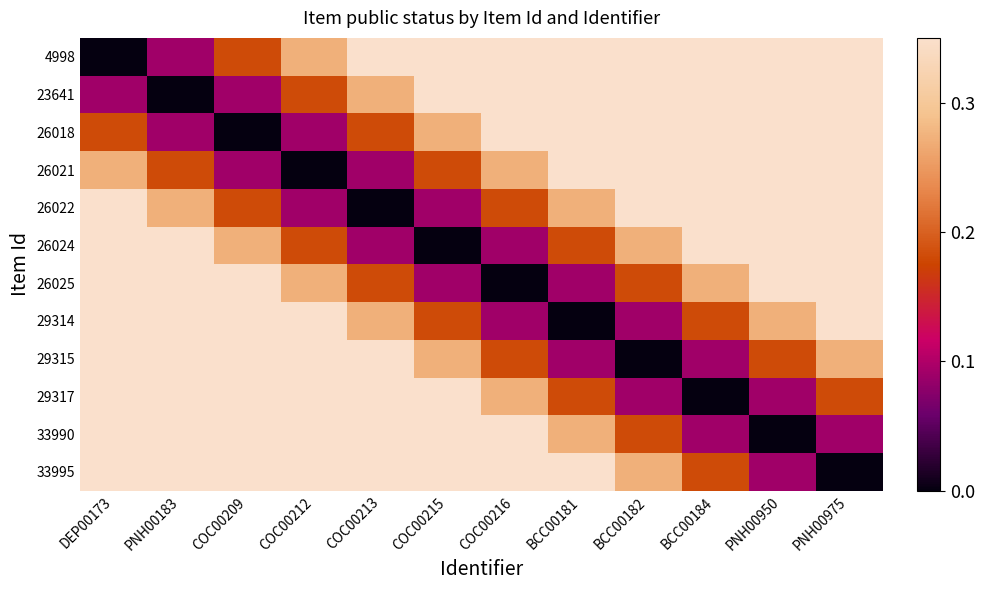

At which category is the sum across all series the highest?

DEP00173